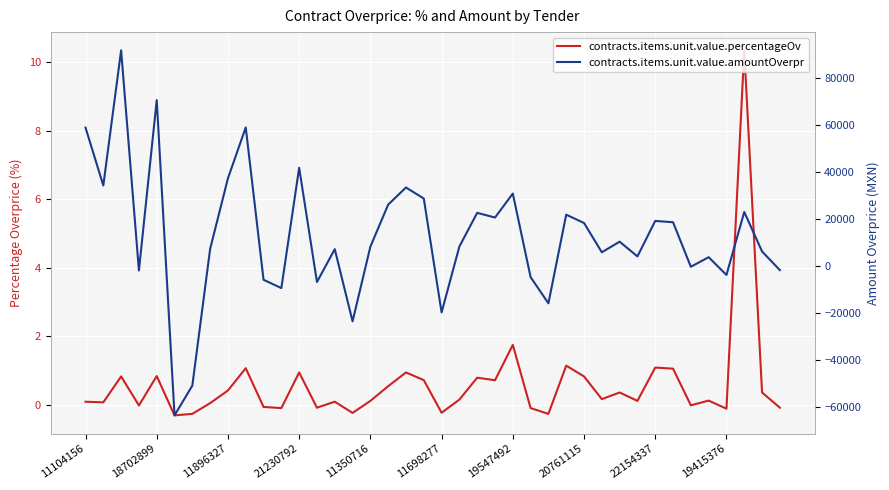

Rank the series by their maximum value, from lowest to highest.

contracts.items.unit.value.percentageOv, contracts.items.unit.value.amountOverpr